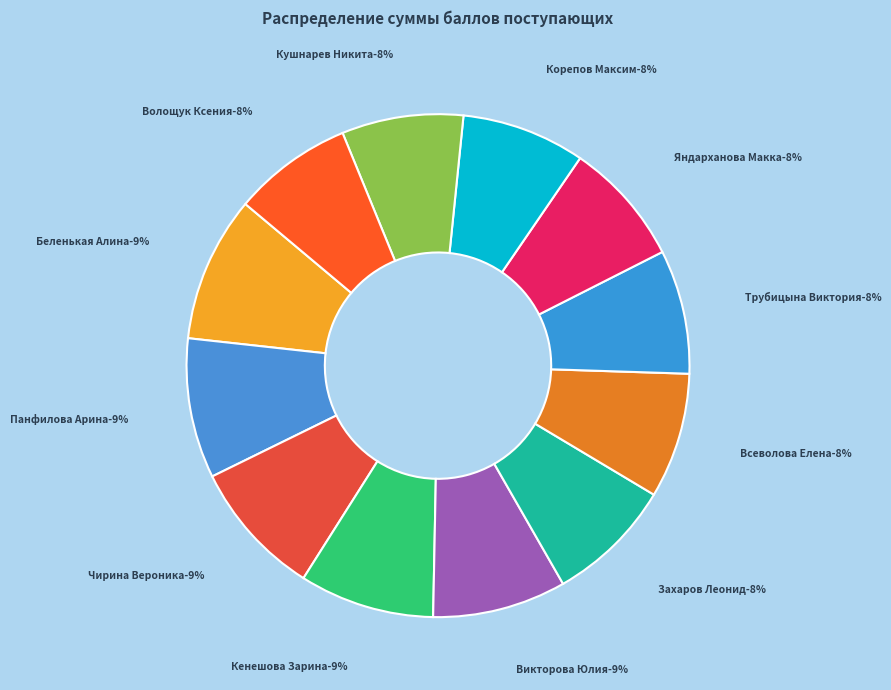

How many segments does this pie chart have?

12